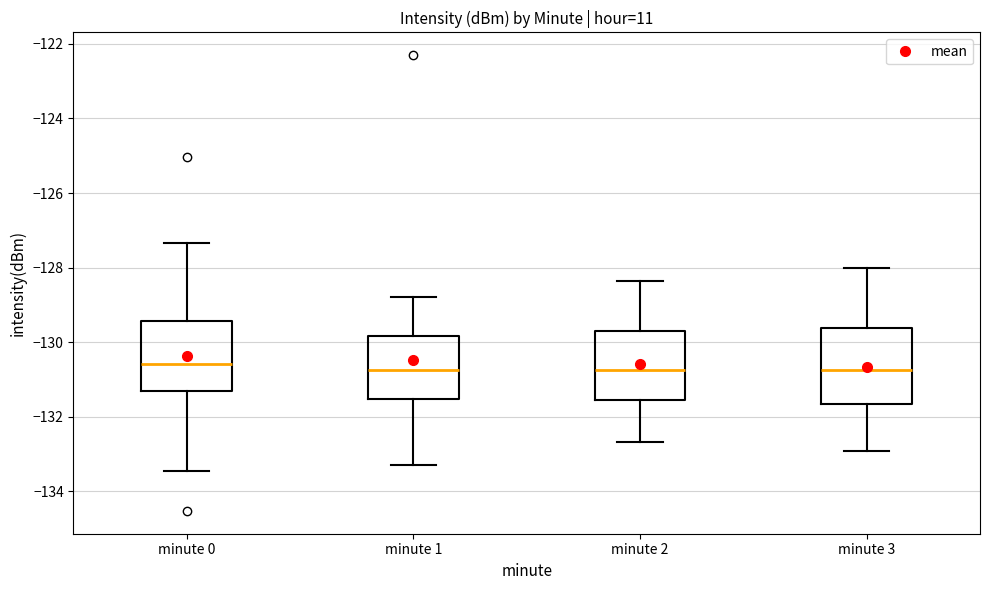

Where is the upper edge of the box for minute 1 on the y-axis? The values are not printed on the chart, so give them approximately, as read against the axis.

-129.8